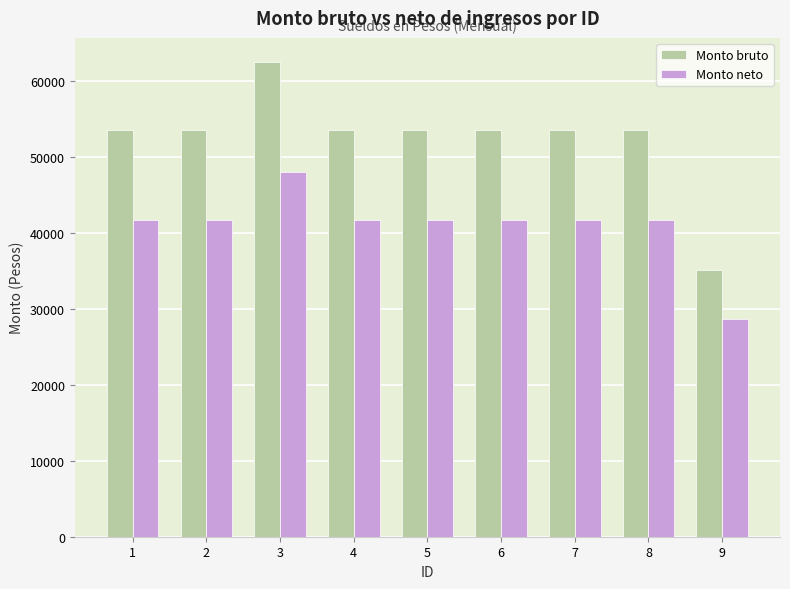

How many bars are there in total?

18